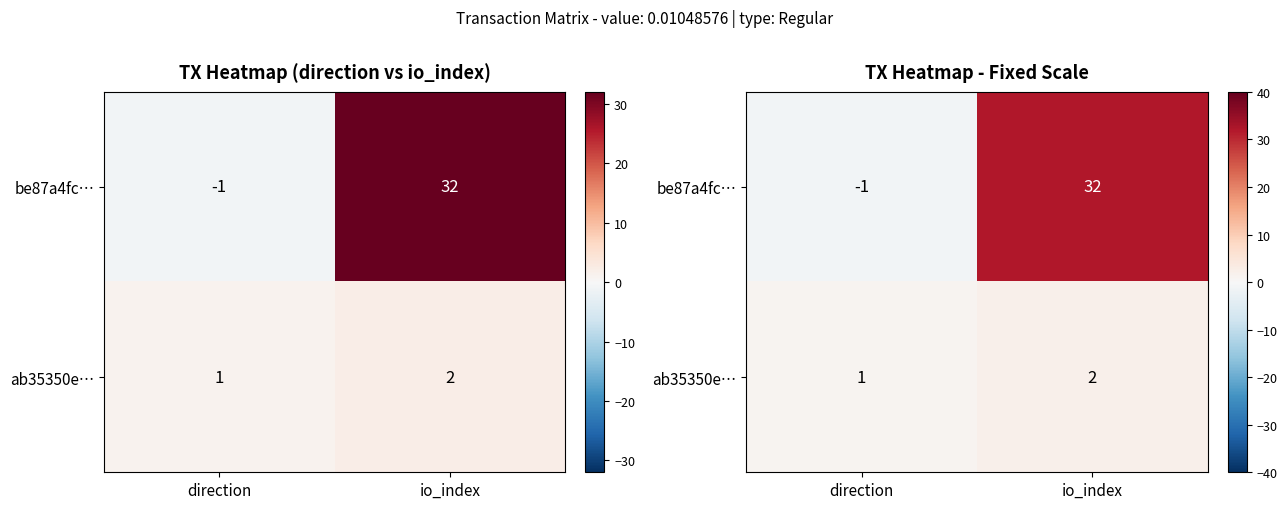

How many ab35350e… values are between 1 and 2?

2